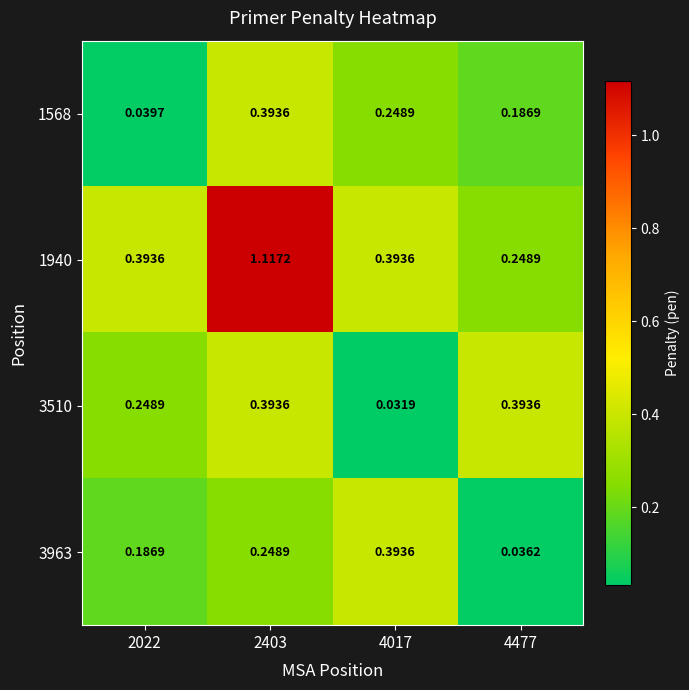

What is the total value across all series at 2022?

0.9